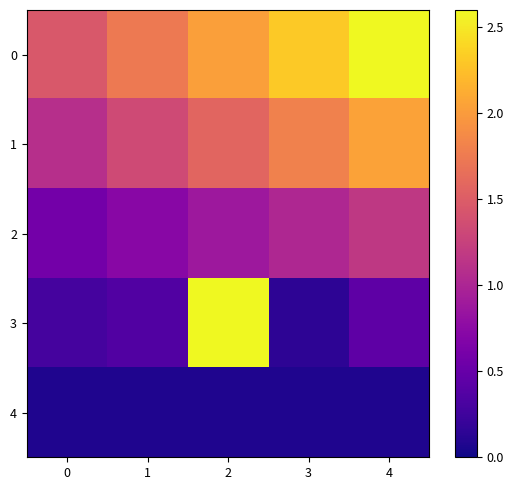

Rank the series by their maximum value, from highest to lowest.

0, 3, 1, 2, 4